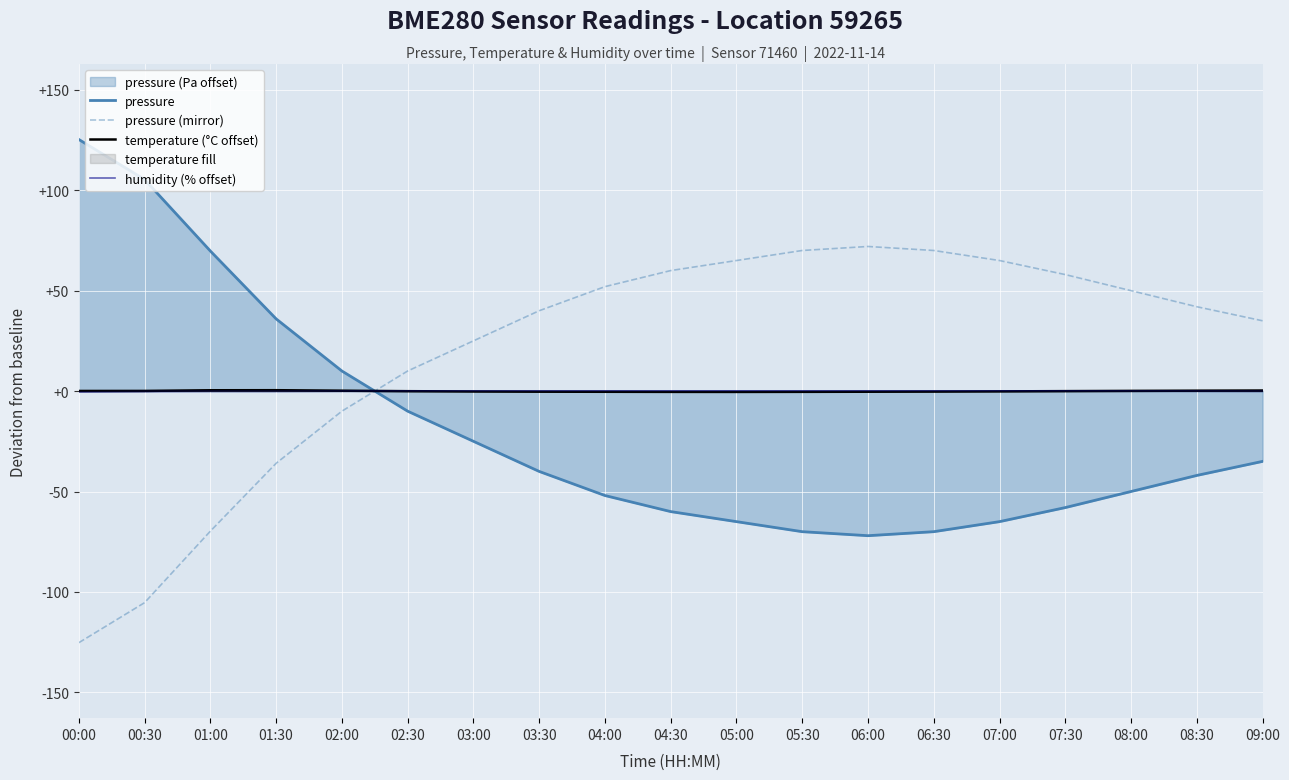

At which category is the sum across all series the highest?

01:30